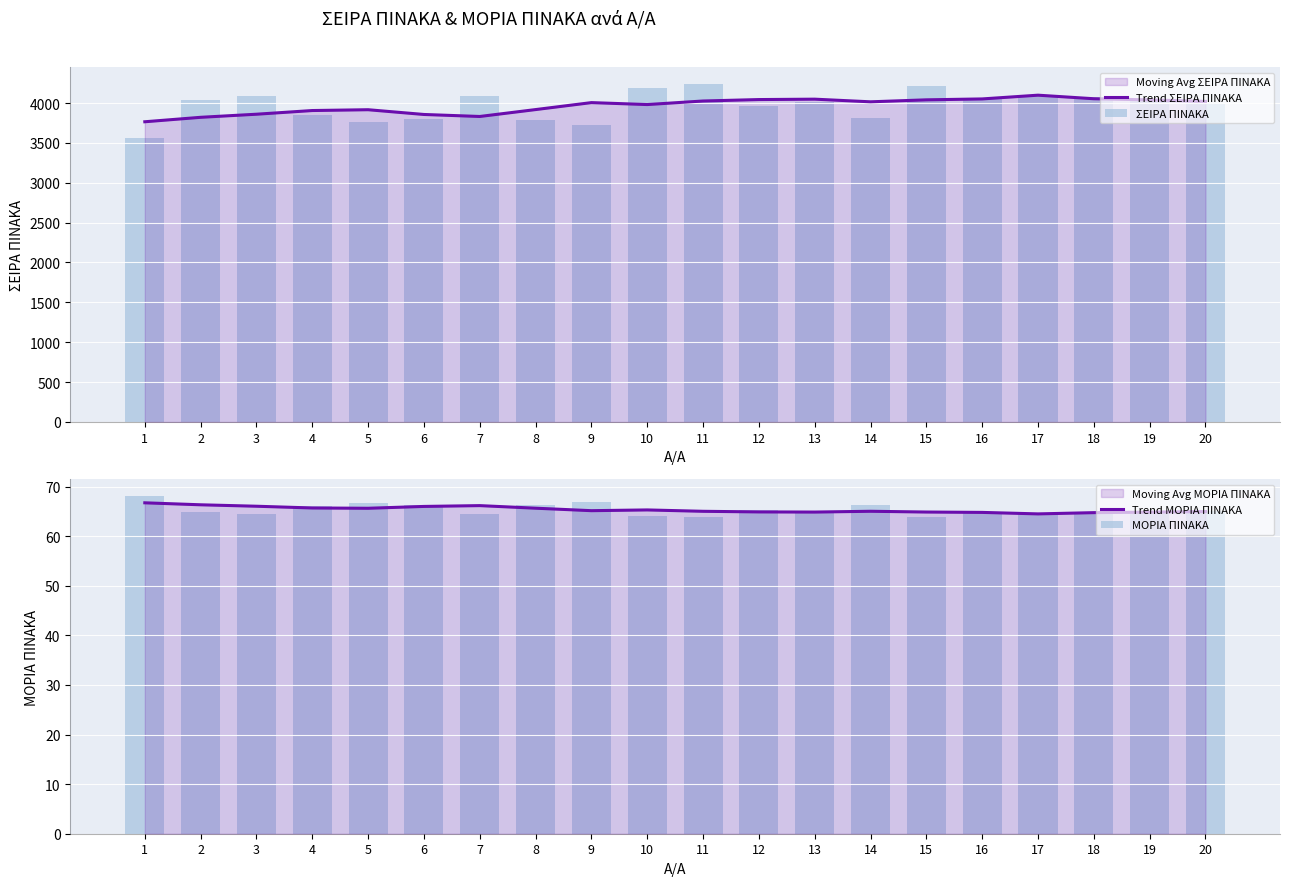

Rank the series by their maximum value, from lowest to highest.

Trend ΜΟΡΙΑ ΠΙΝΑΚΑ, ΜΟΡΙΑ ΠΙΝΑΚΑ, Trend ΣΕΙΡΑ ΠΙΝΑΚΑ, ΣΕΙΡΑ ΠΙΝΑΚΑ